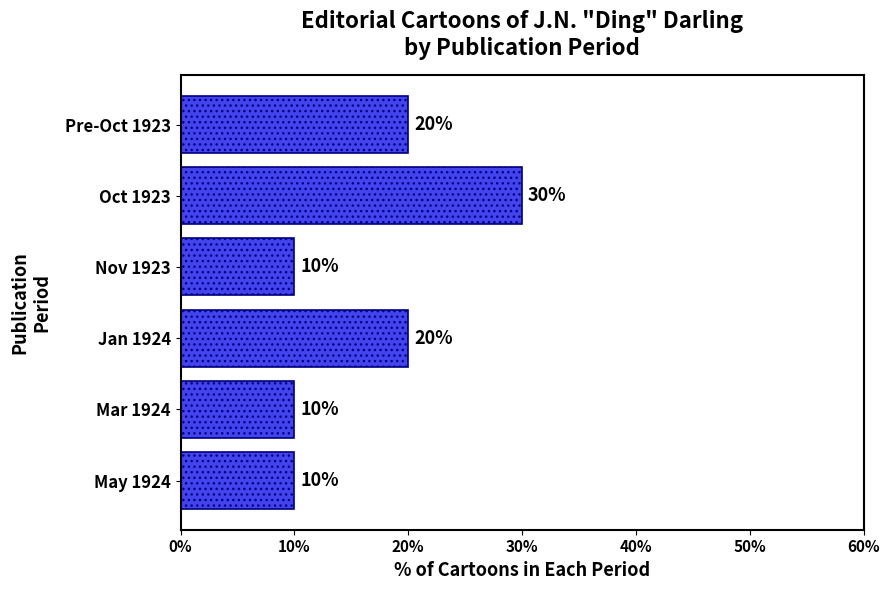

Read the value at Oct 1923.

30